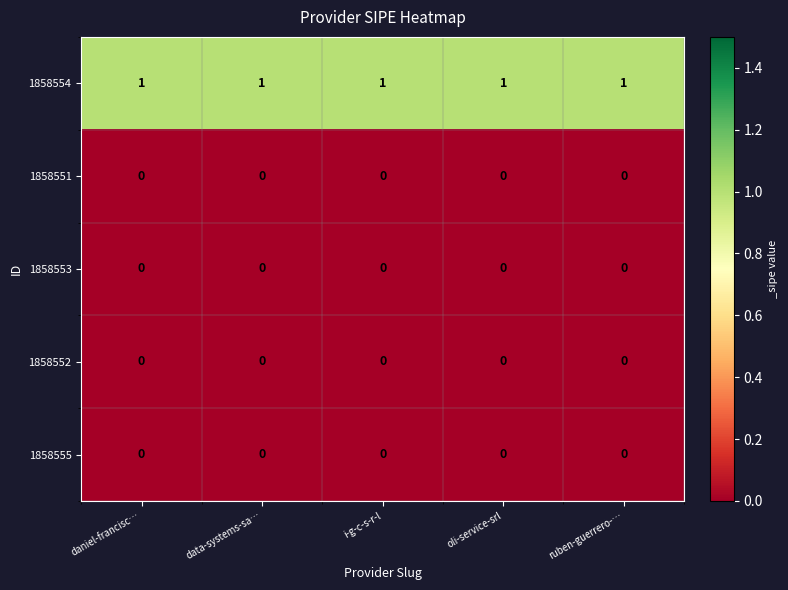

Which series has the largest total across all categories?

1858554